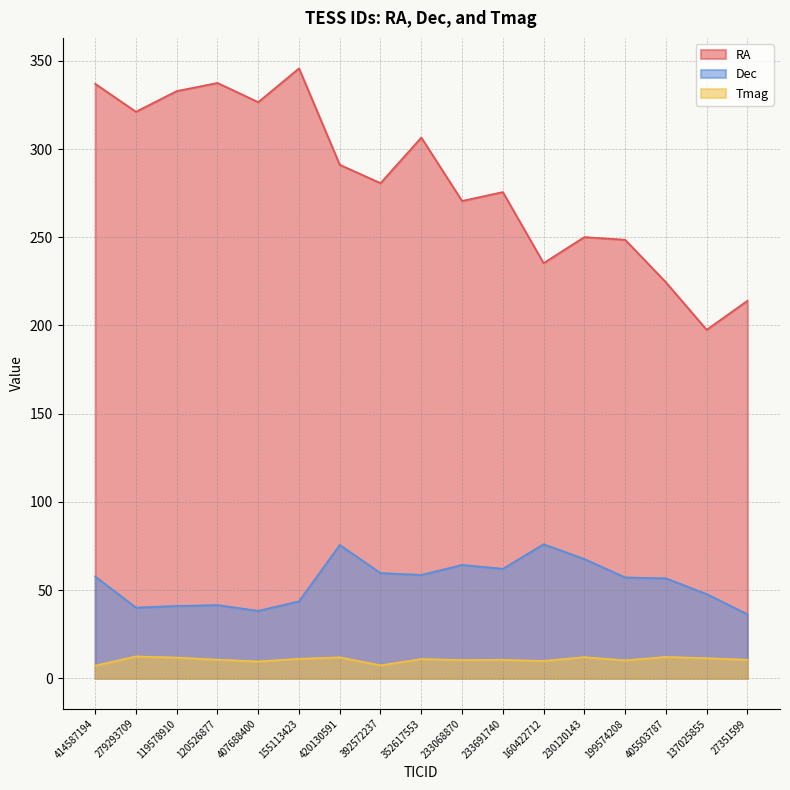

True or false: RA and Dec cross at least once.

False